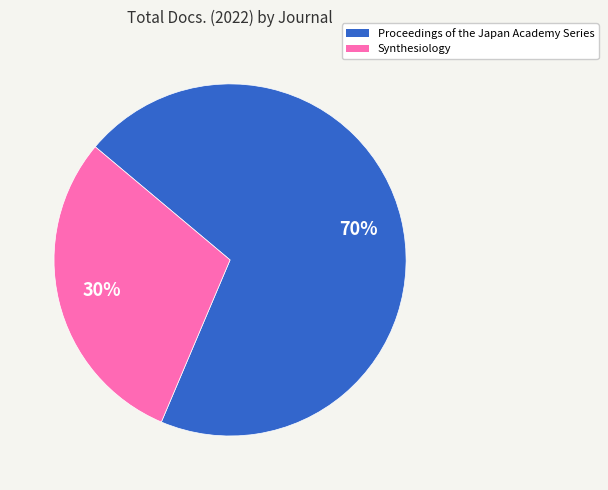

To the nearest percent, what percentage of the pie is Synthesiology?

30%